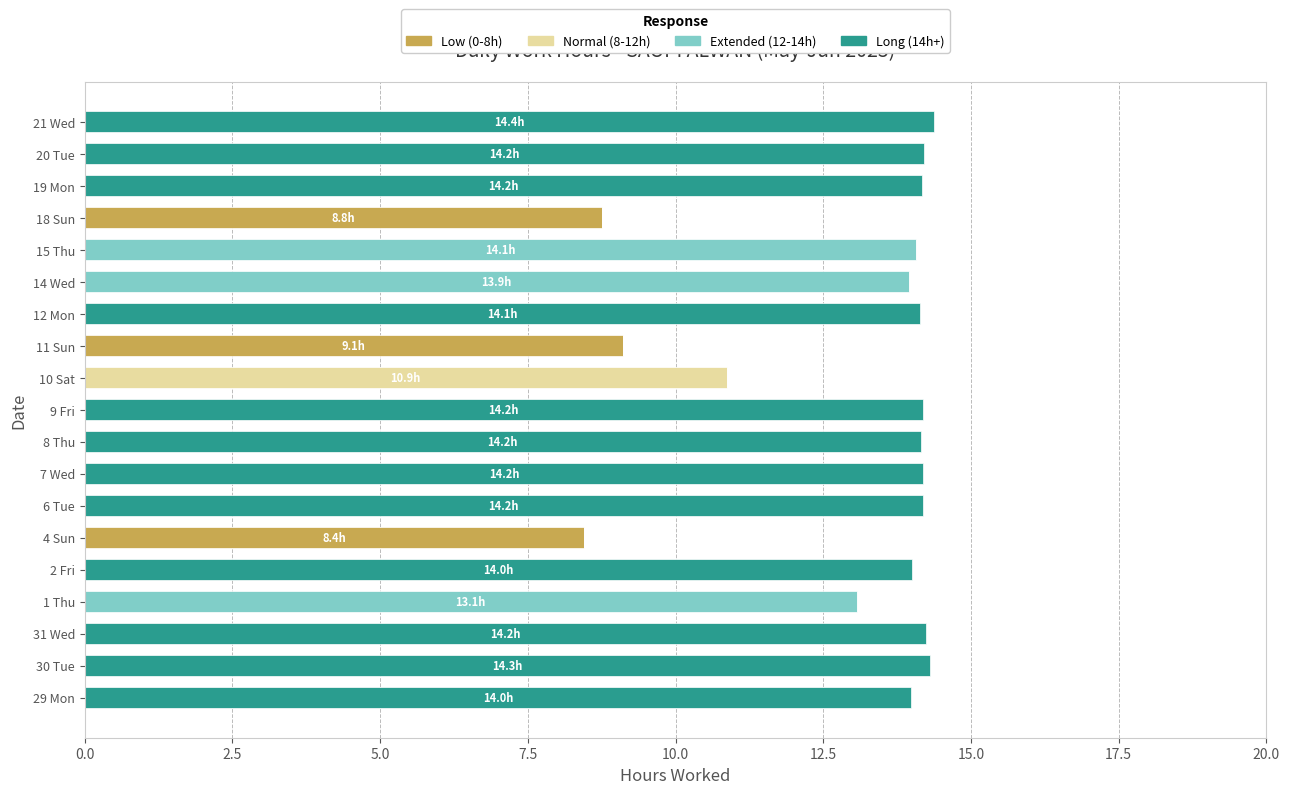

What is the maximum value for Low (0-8h)?

9.1